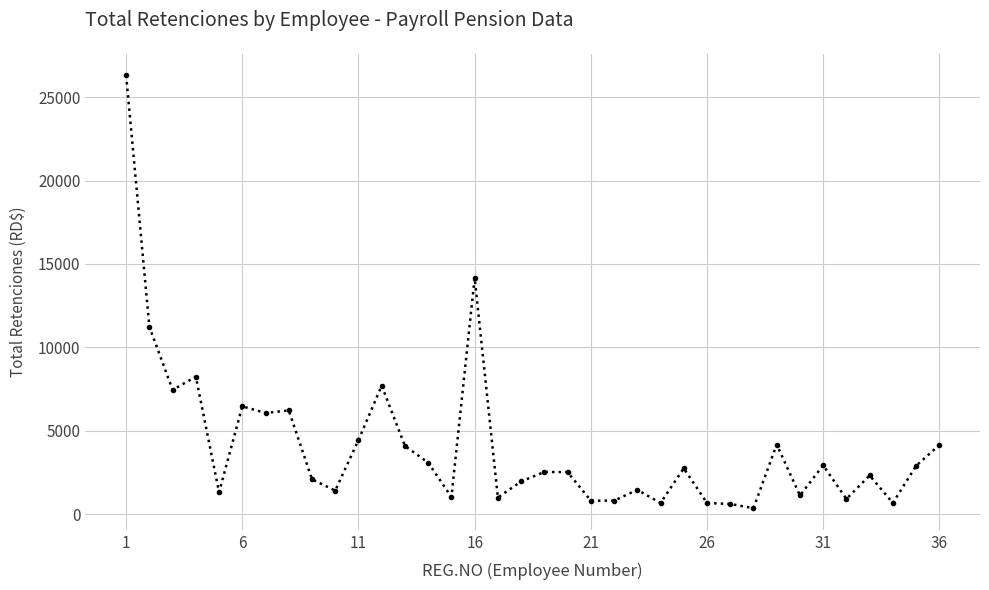

What is the difference between the maximum and second lowest values?

25685.5